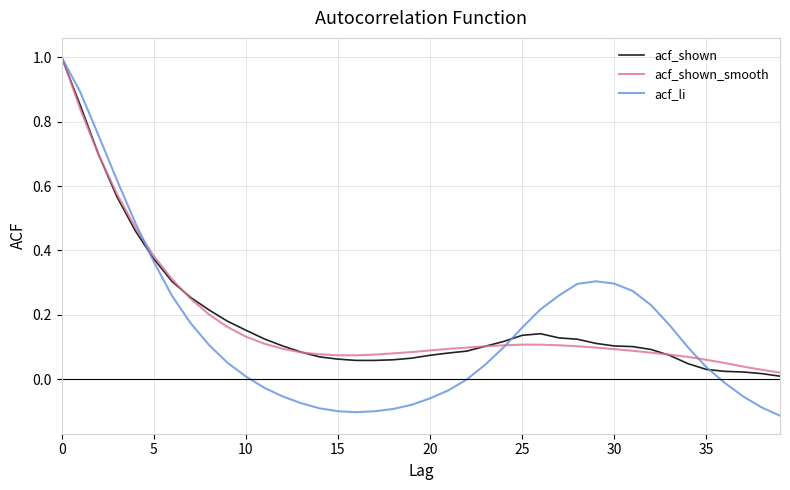

Which series has the largest range (max minus min)?

acf_li